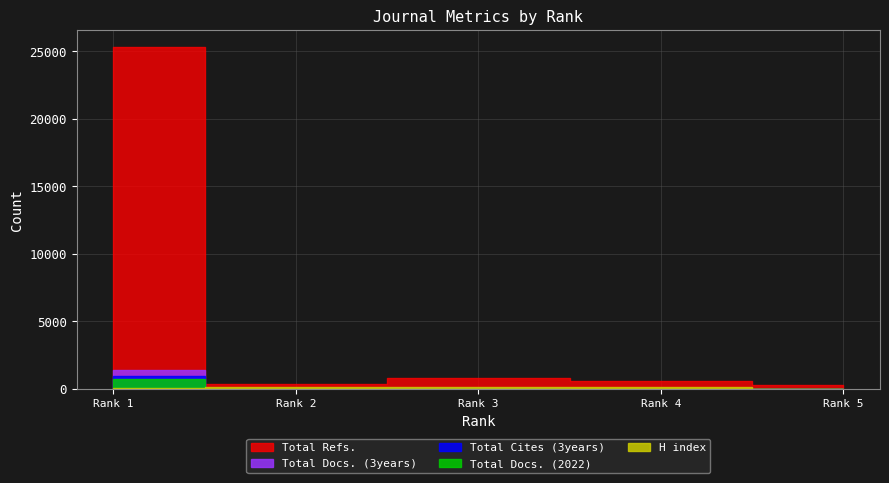

Reading left to right, extract all data points from this chart.

H index: 1=39	2=144	3=116	4=108	5=1
Total Docs. (2022): 1=739	2=12	3=8	4=6	5=8
Total Docs. (3years): 1=1410	2=5	3=32	4=21	5=1
Total Refs.: 1=25330	2=363	3=825	4=577	5=297
Total Cites (3years): 1=939	2=9	3=93	4=5	5=0